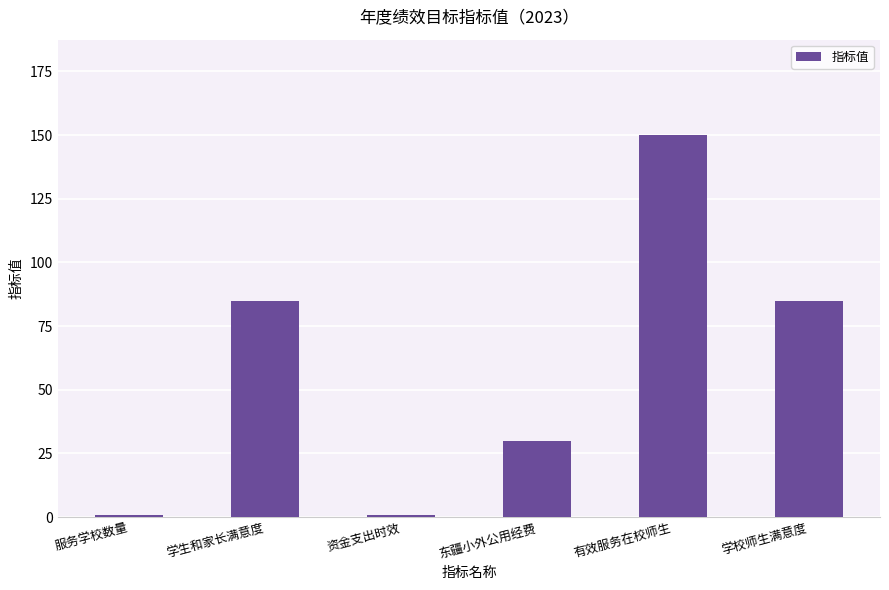

The chart shows a value of 19 at 东疆小外公用经费. True or false?

False